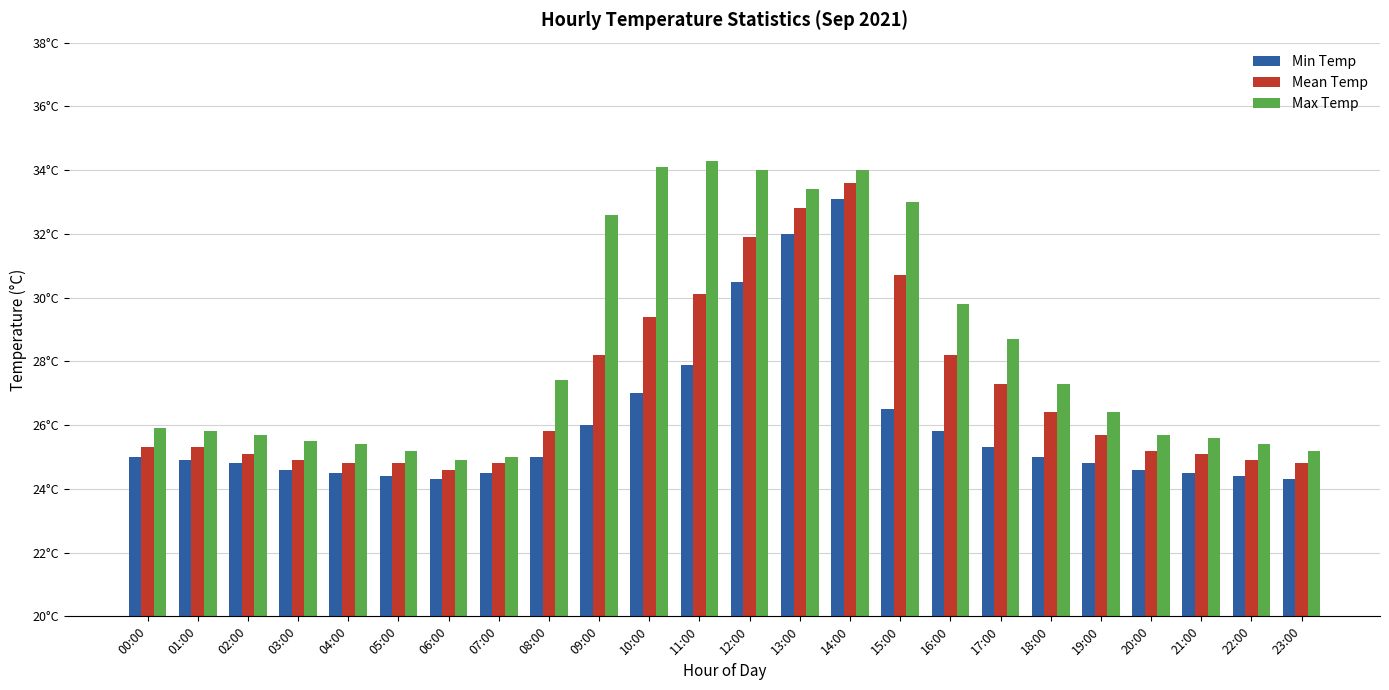

What is the total value across all series at 19:00?

76.9